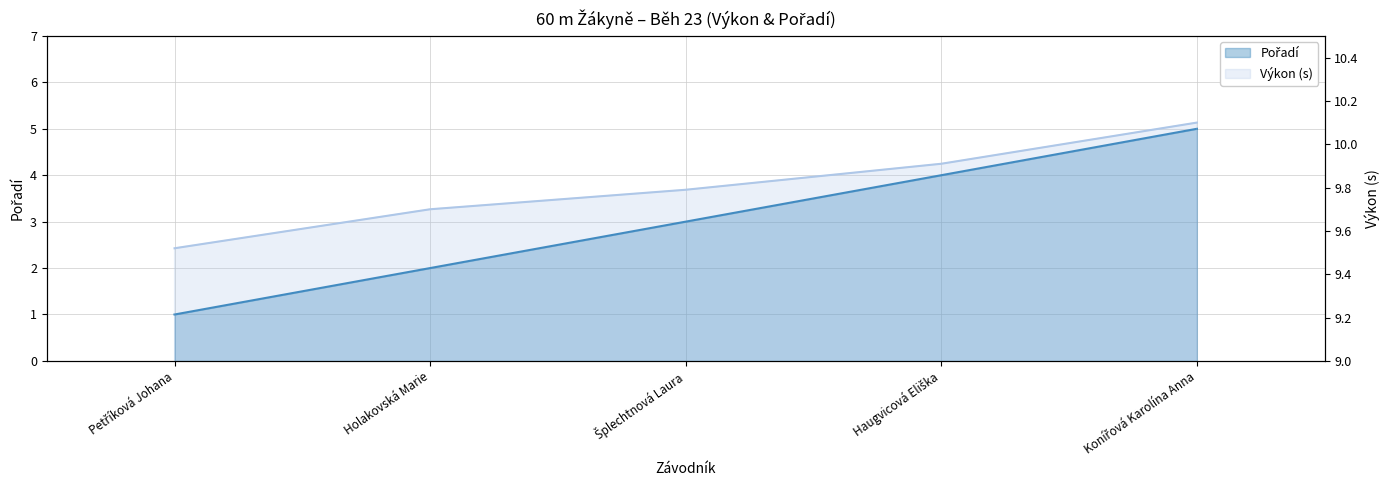

Is the value of Výkon at Šplechtnová Laura greater than the value of Pořadí at Konířová Karolína Anna?

Yes